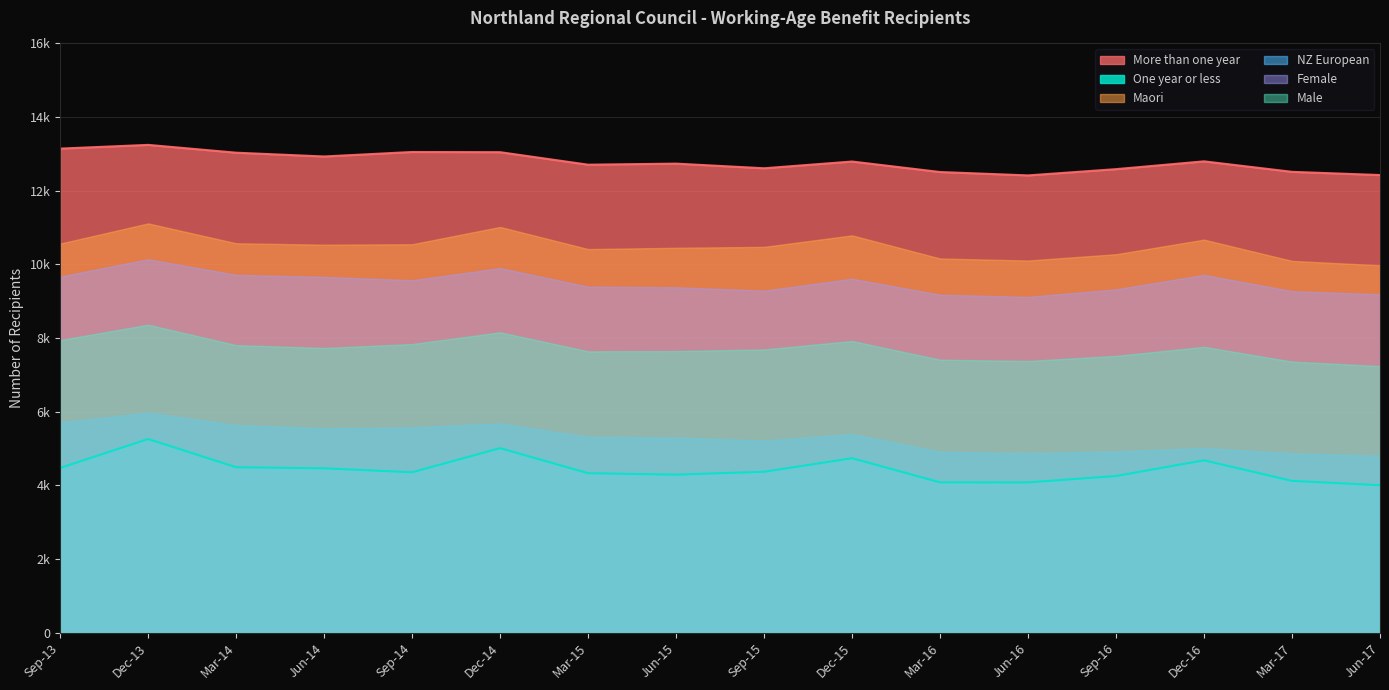

At Dec-16, list the series in order from largest to smallest.

More than one year, Maori, Female, Male, NZ European, One year or less